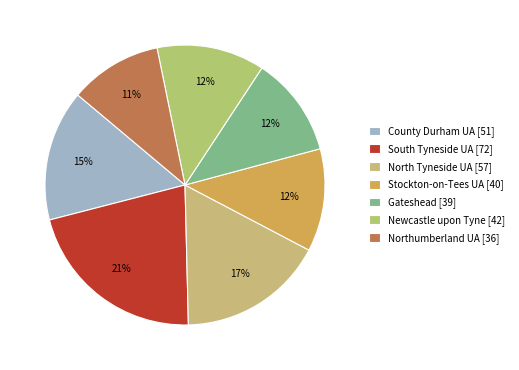

Is there any slice that represents more than half of the pie?

No